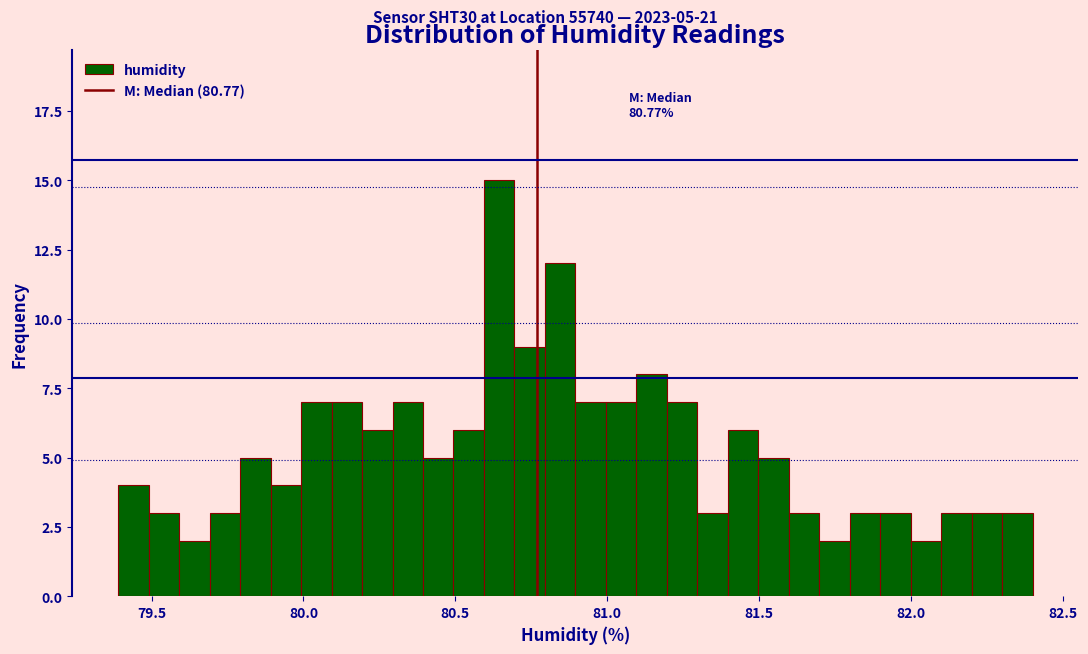

Around what value on the x-axis is the tallest bar? Give the approximate position of its centre, as read against the axis.

80.65